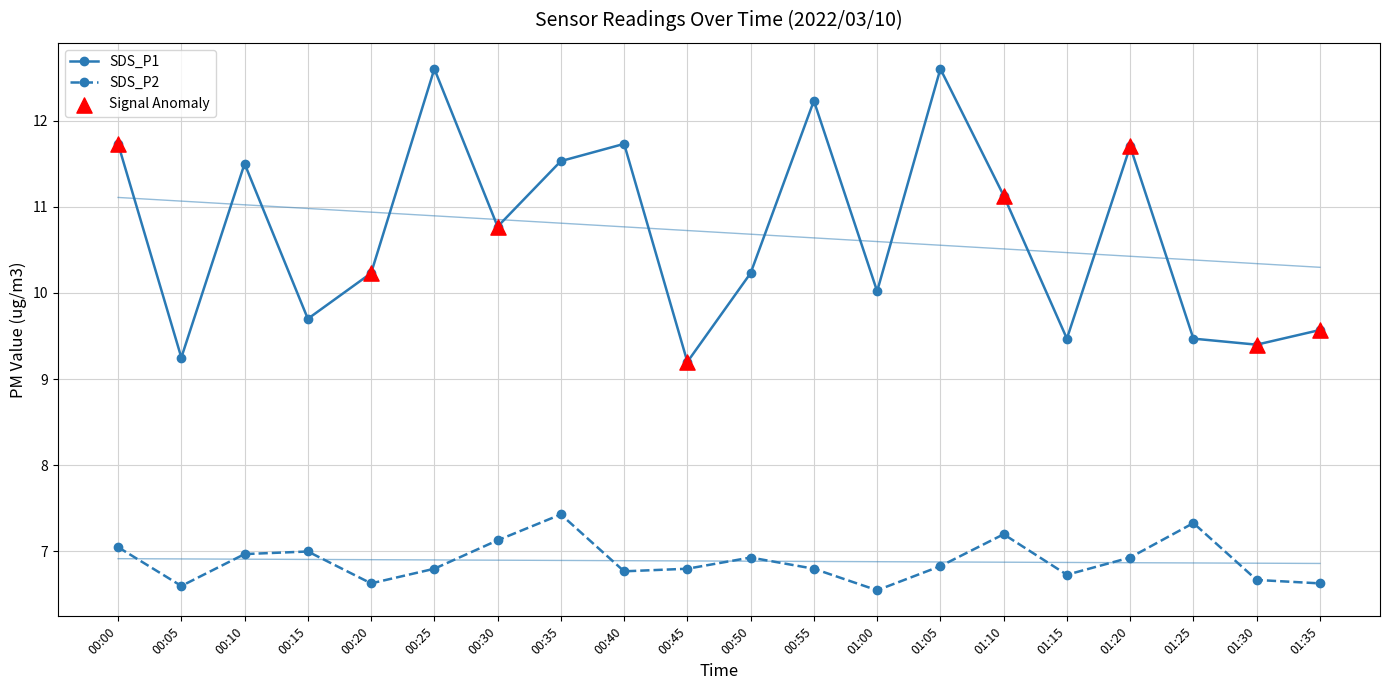

Which series reaches the maximum Y coordinate?

SDS_P1